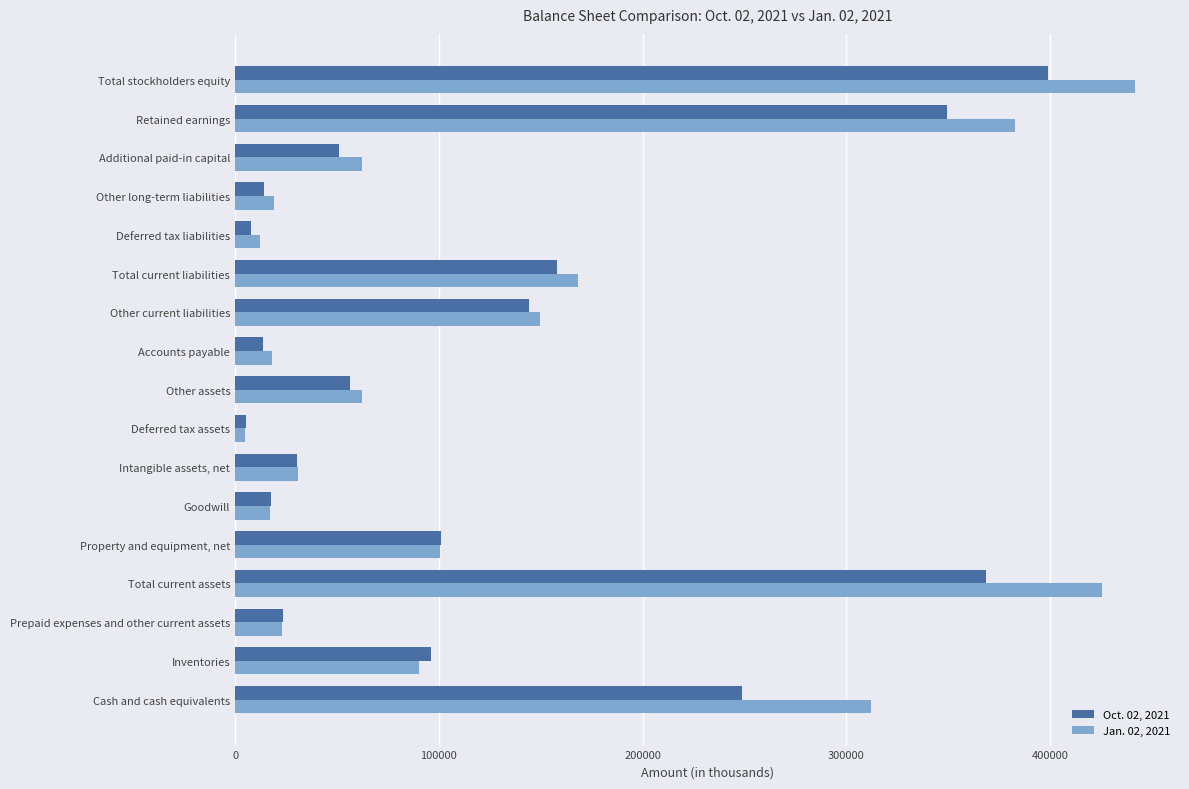

Which series has the widest spread of values?

Jan. 02, 2021